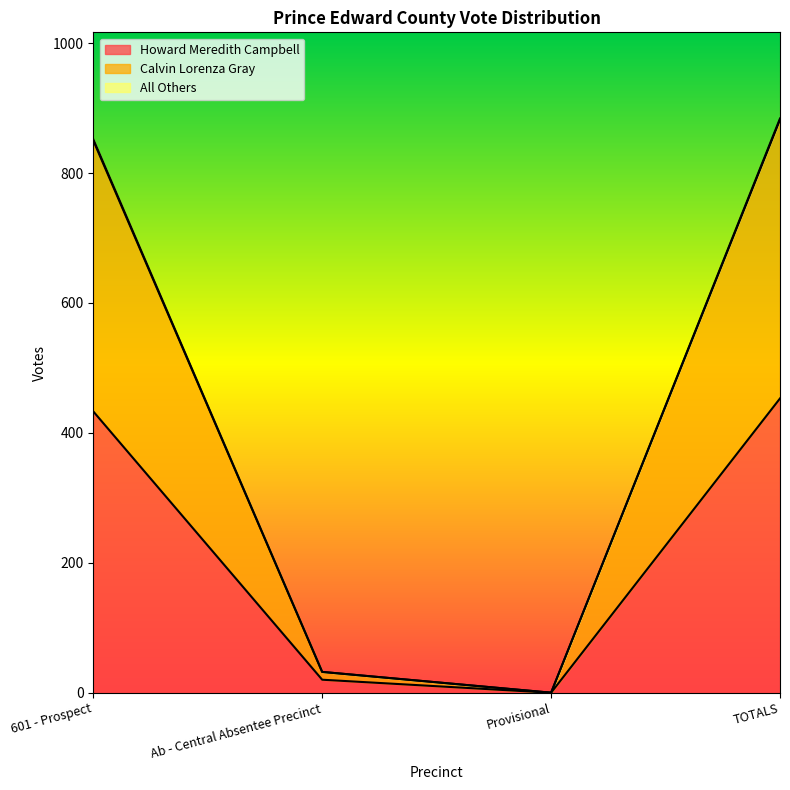

True or false: Howard Meredith Campbell and Calvin Lorenza Gray intersect in this chart.

False